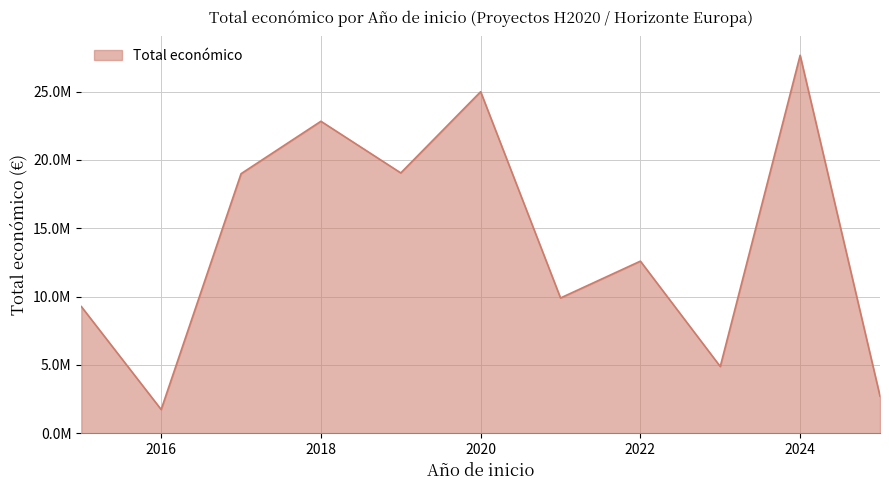

Does the chart display data point markers on the line(s)?

No